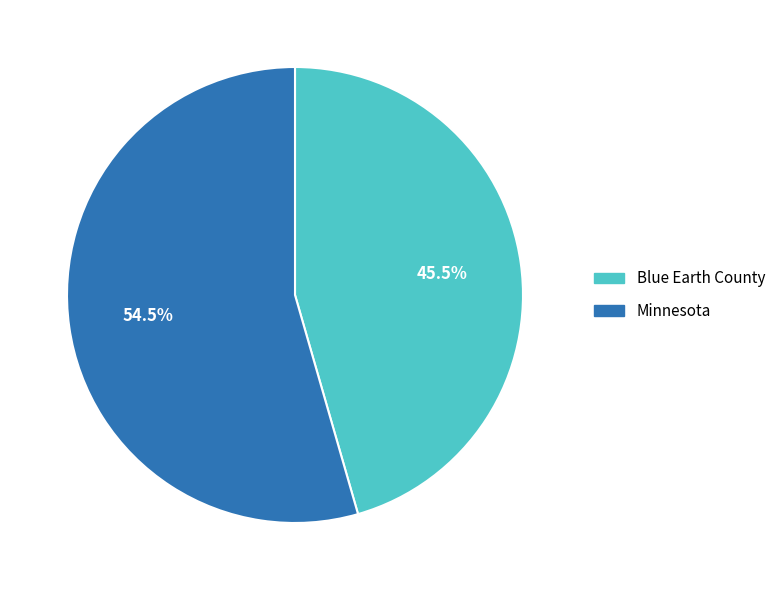

To the nearest percent, what is the difference between the largest and smallest slice percentages?

9%